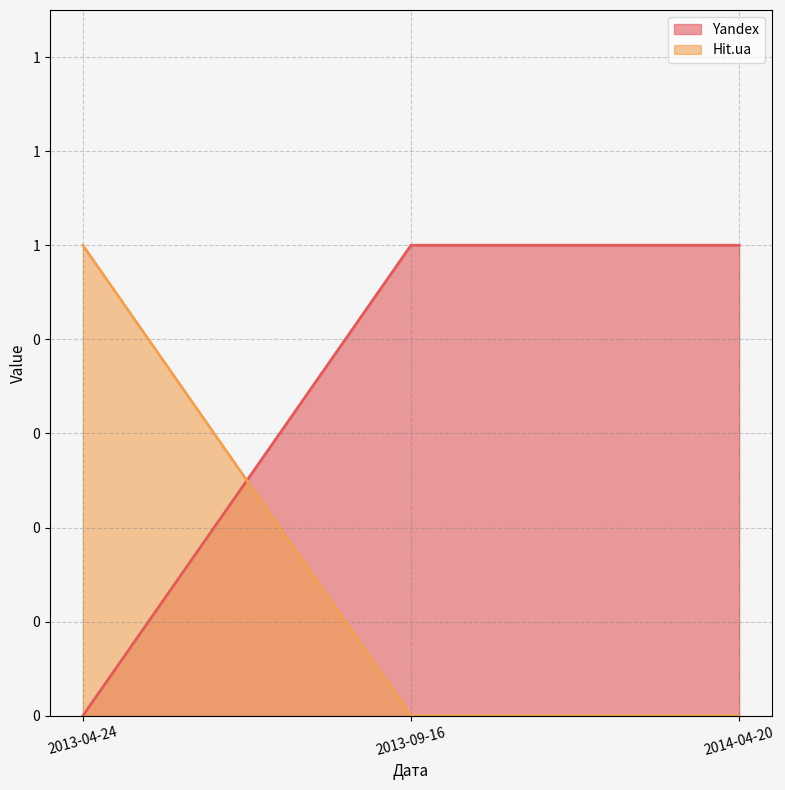

At how many categories does at least one series exceed 0?

3